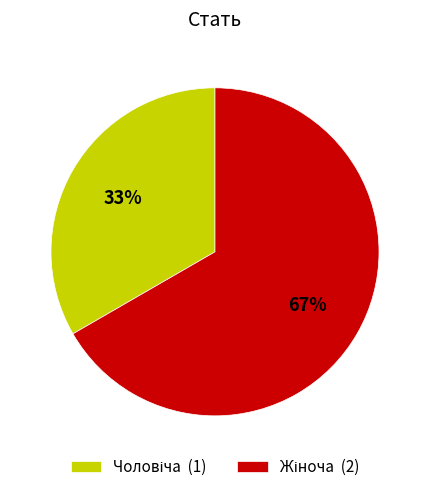

To the nearest percent, what is the average slice percentage?

50%